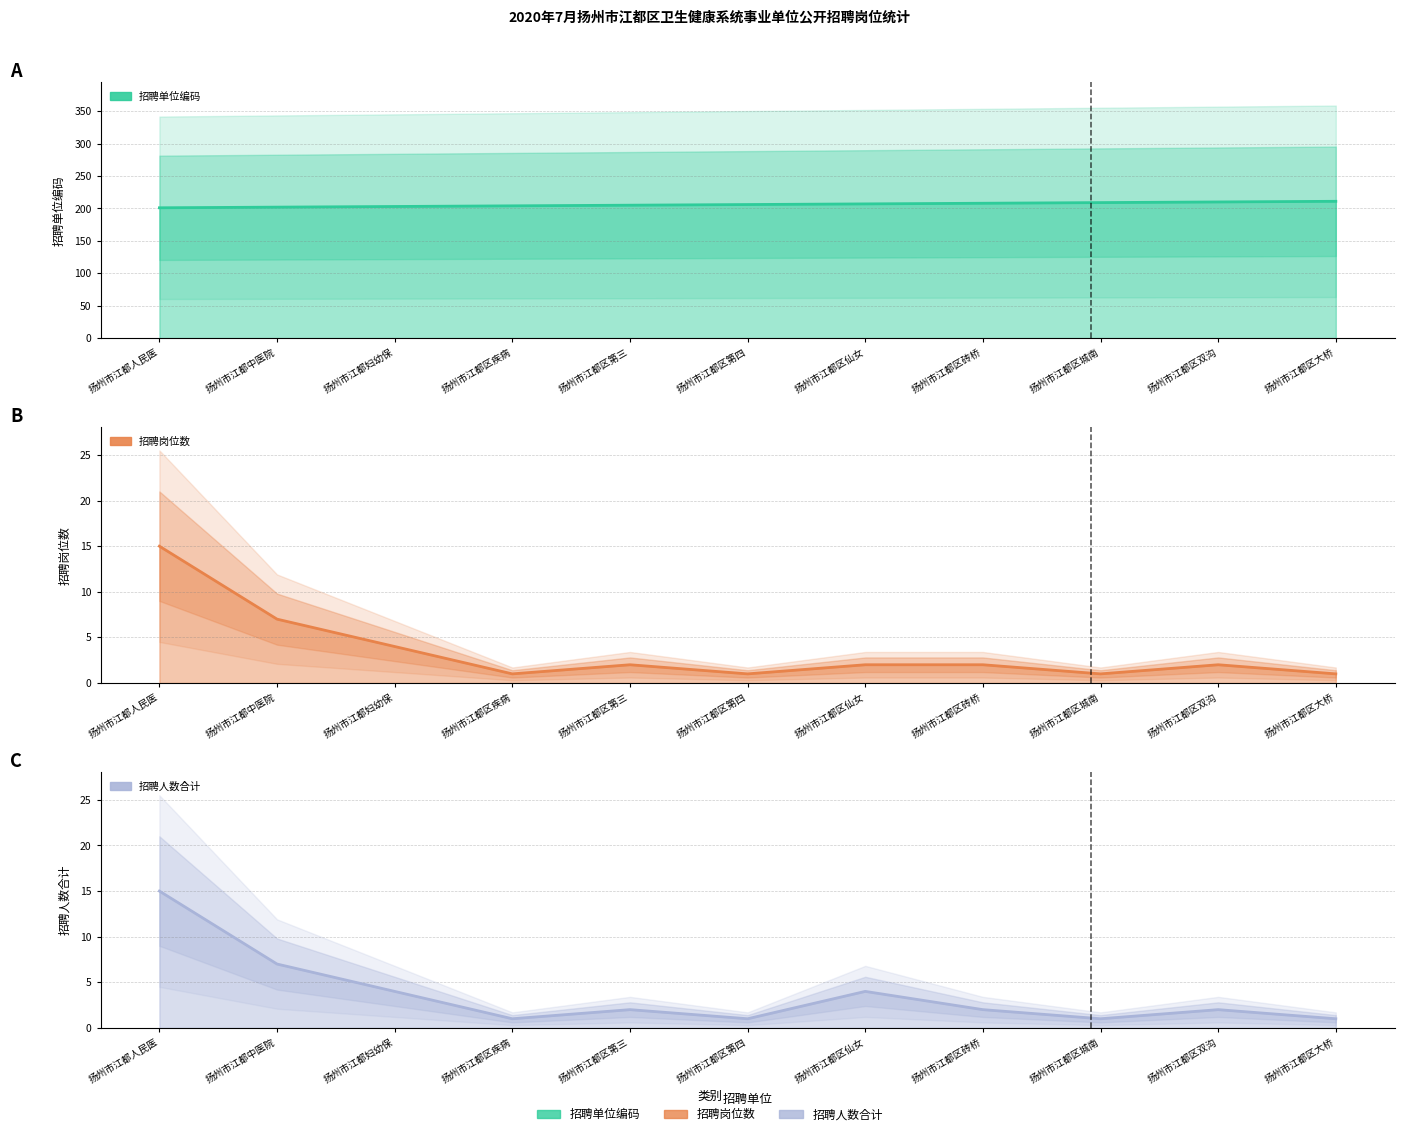

Reading right to left, extract all data points from this chart.

招聘单位编码: 扬州市江都区大桥=211	扬州市江都区双沟=210	扬州市江都区城南=209	扬州市江都区砖桥=208	扬州市江都区仙女=207	扬州市江都区第四=206	扬州市江都区第三=205	扬州市江都区疾病=204	扬州市江都妇幼保=203	扬州市江都中医院=202	扬州市江都人民医=201
招聘岗位数: 扬州市江都区大桥=1	扬州市江都区双沟=2	扬州市江都区城南=1	扬州市江都区砖桥=2	扬州市江都区仙女=2	扬州市江都区第四=1	扬州市江都区第三=2	扬州市江都区疾病=1	扬州市江都妇幼保=4	扬州市江都中医院=7	扬州市江都人民医=15
招聘人数合计: 扬州市江都区大桥=1	扬州市江都区双沟=2	扬州市江都区城南=1	扬州市江都区砖桥=2	扬州市江都区仙女=4	扬州市江都区第四=1	扬州市江都区第三=2	扬州市江都区疾病=1	扬州市江都妇幼保=4	扬州市江都中医院=7	扬州市江都人民医=15